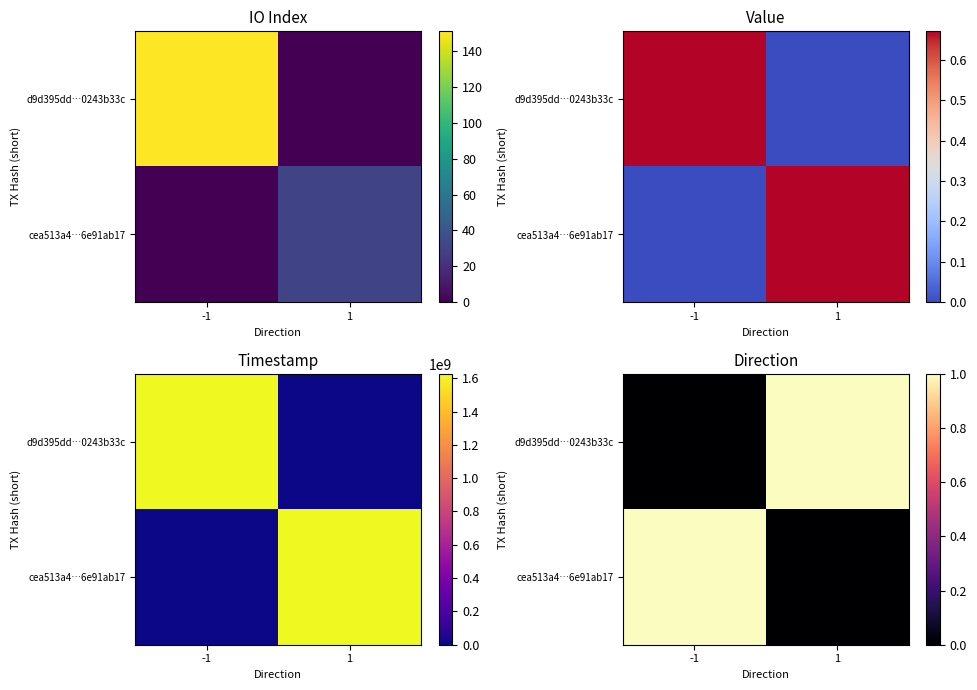

At -1, list the series in order from largest to smallest.

cea513a4…6e91ab17, d9d395dd…0243b33c